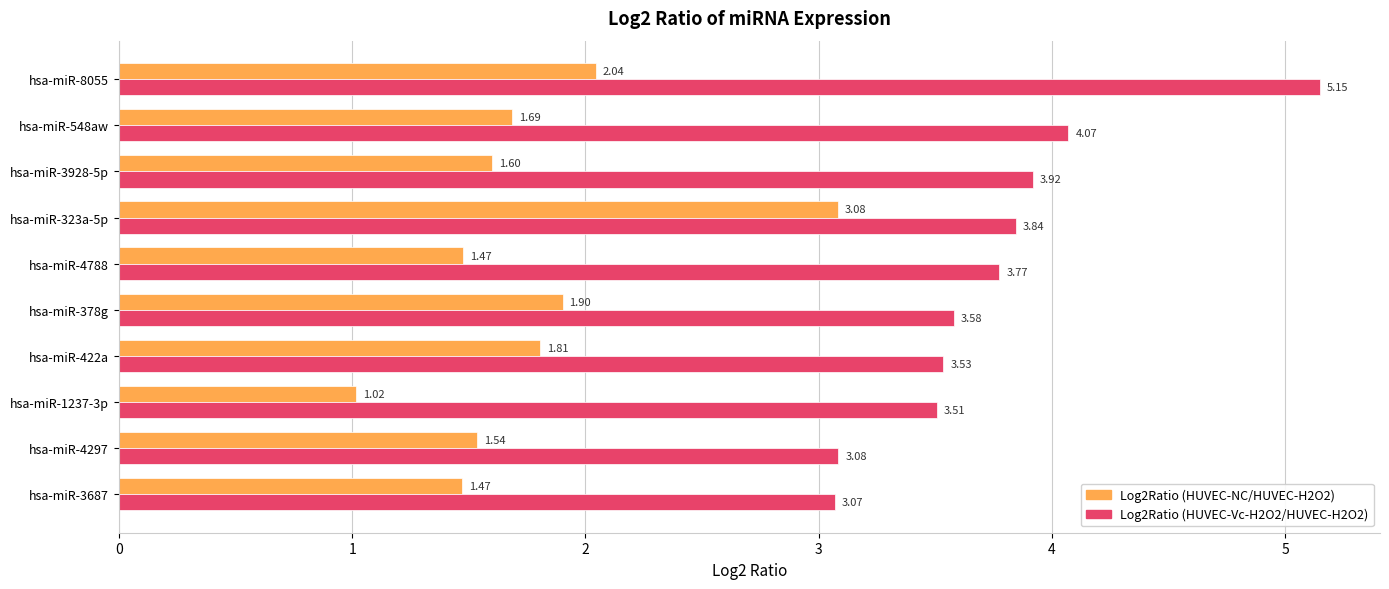

Count the number of categories in the chart.

10